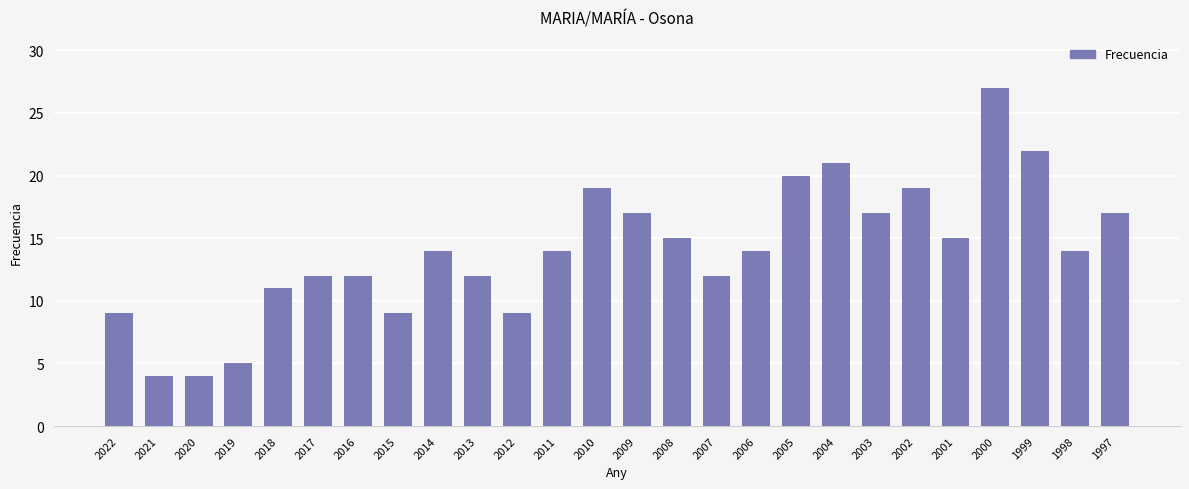

What is the value of the 23rd bar from the left?

27